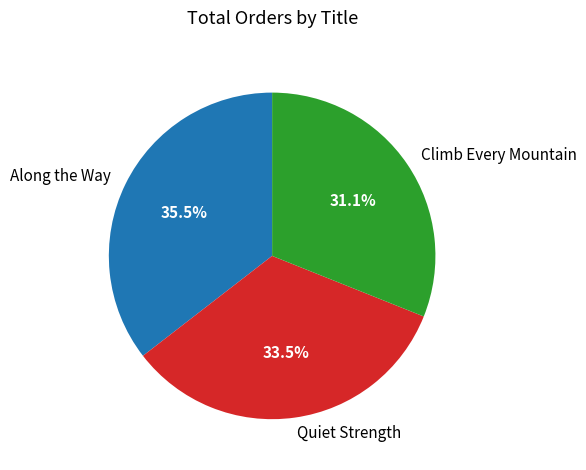

What is the largest slice in the pie chart?

Along the Way